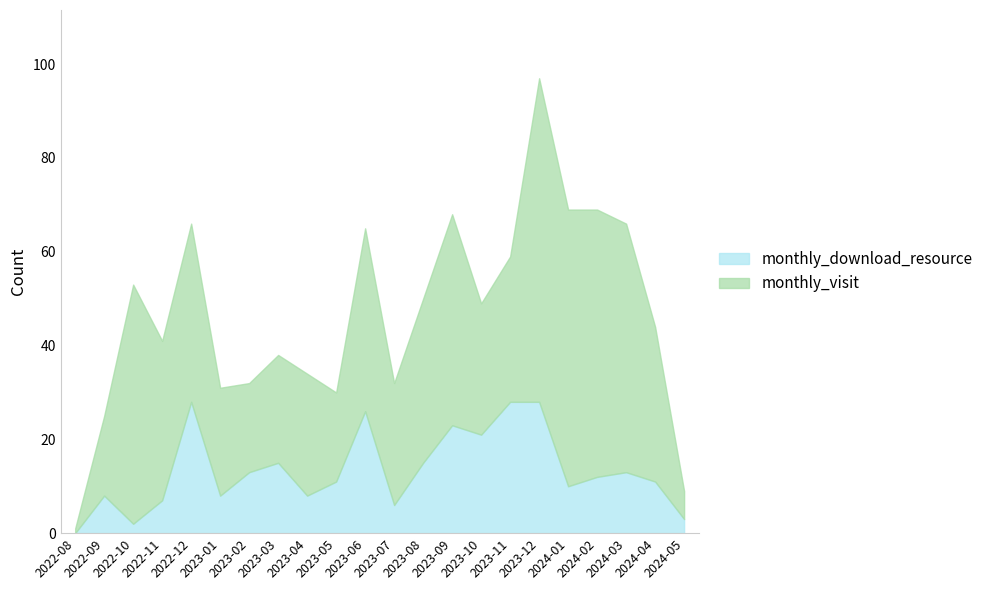

What position from the right is 2023-11?

7